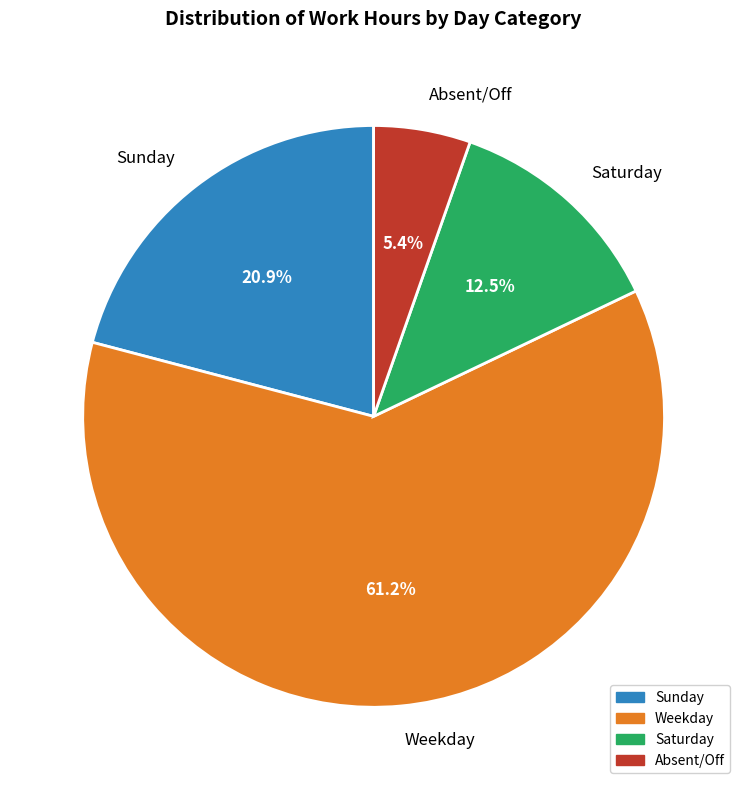

Does Absent/Off account for over 50% of the chart?

No